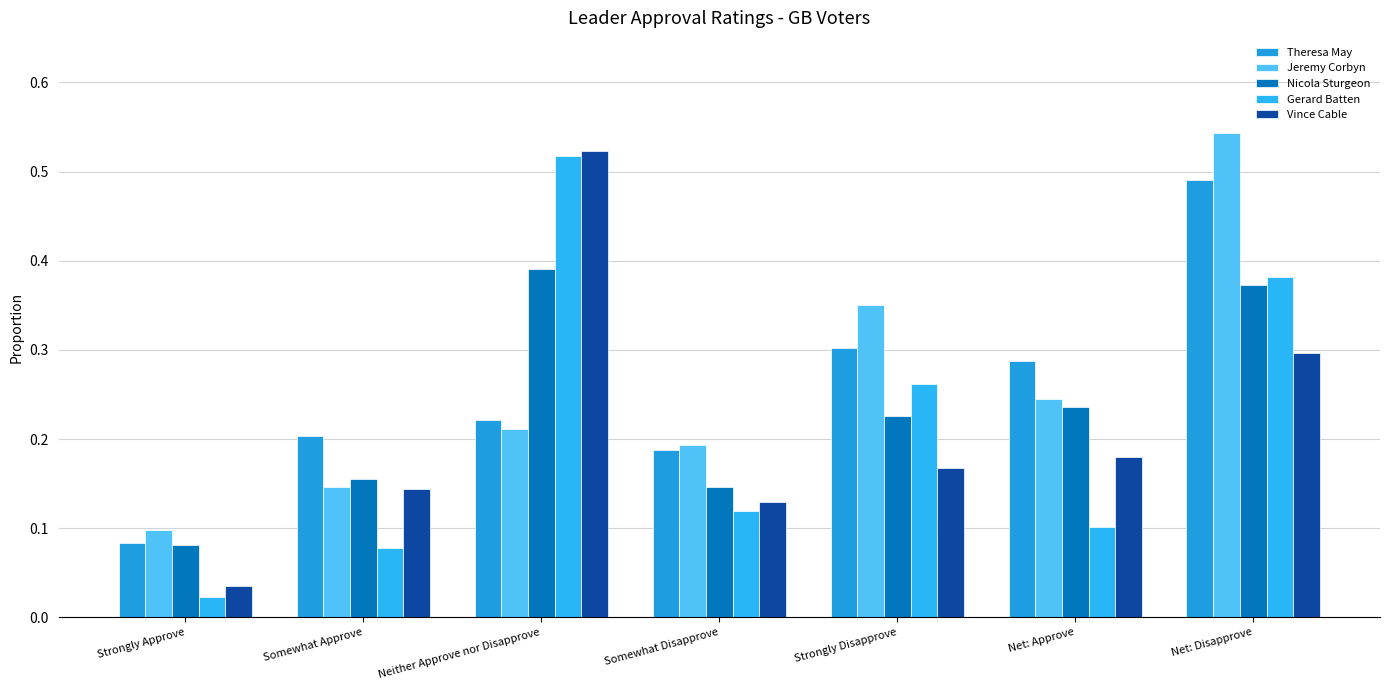

Reading left to right, list all the values displayed in this chart.

Theresa May: 0.1	0.2	0.2	0.2	0.3	0.3	0.5
Jeremy Corbyn: 0.1	0.1	0.2	0.2	0.4	0.2	0.5
Nicola Sturgeon: 0.1	0.2	0.4	0.1	0.2	0.2	0.4
Gerard Batten: 0.0	0.1	0.5	0.1	0.3	0.1	0.4
Vince Cable: 0.0	0.1	0.5	0.1	0.2	0.2	0.3